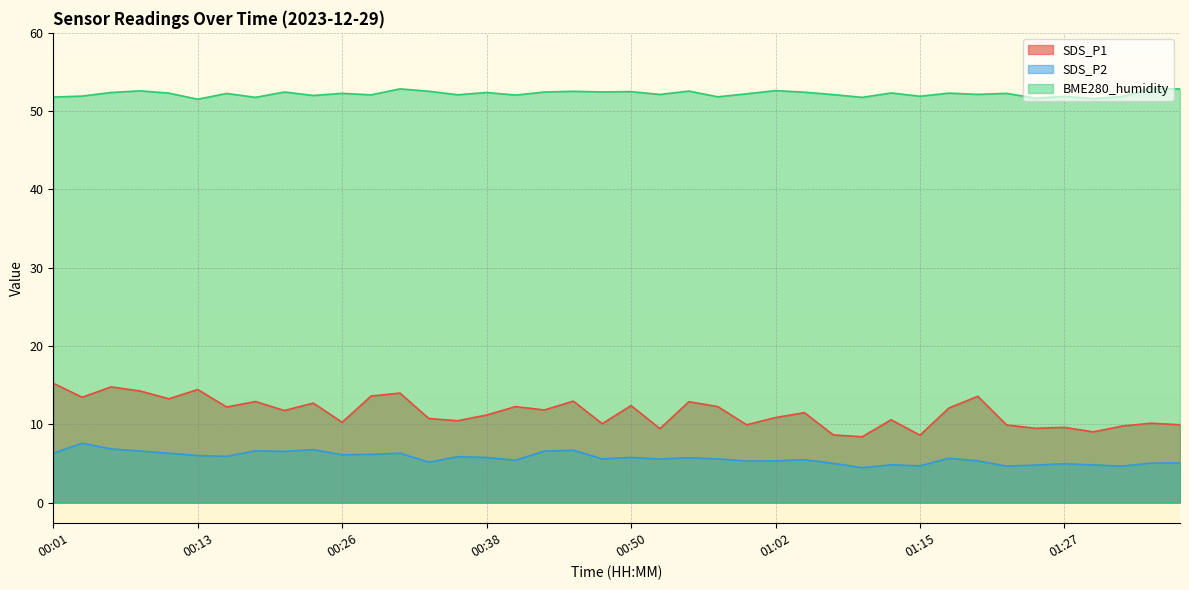

What is the average value of the SDS_P1 series?

11.5